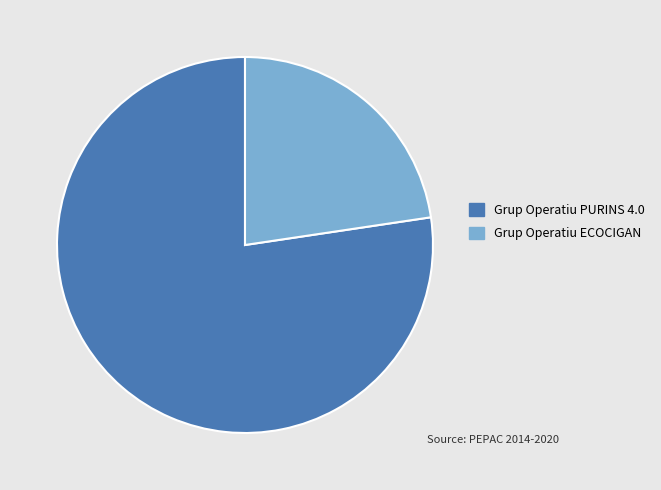

Approximately how many times larger is the value at Grup Operatiu PURINS 4.0 compared to Grup Operatiu ECOCIGAN?

3.4